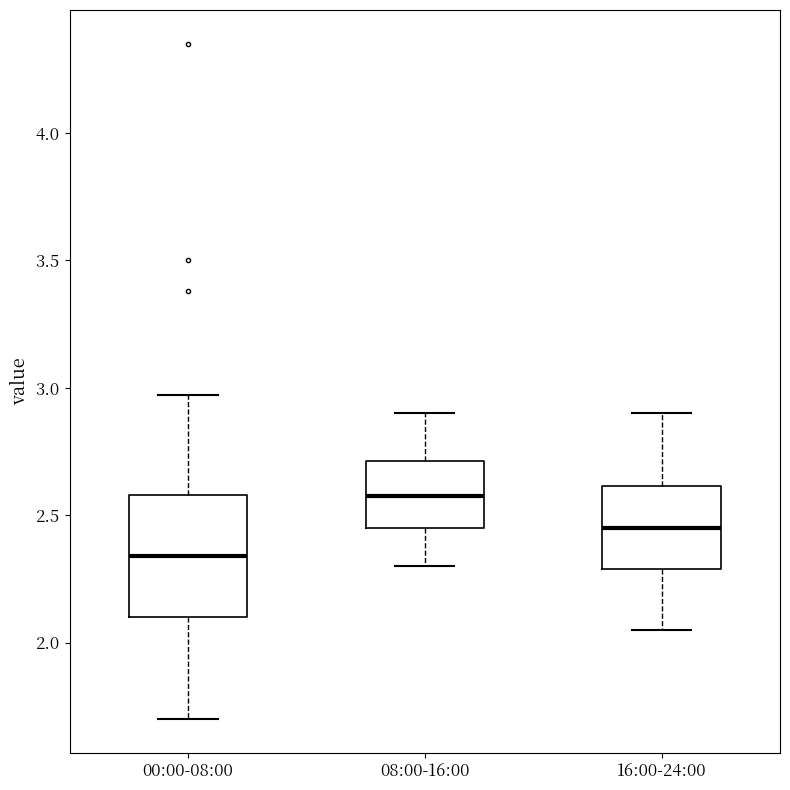

Which box is the tallest, from its lower edge to its upper edge?

00:00-08:00